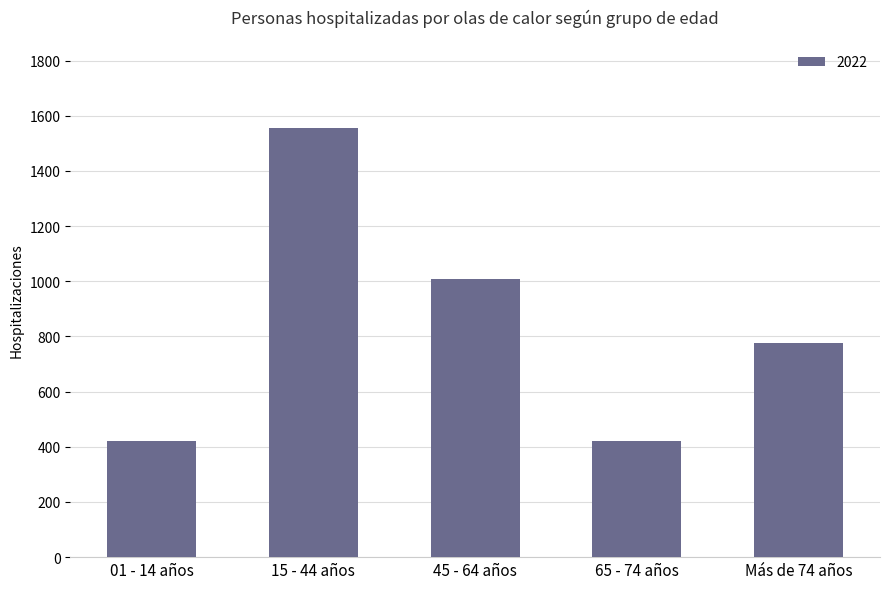

Where is the data nearest to the value 987?

45 - 64 años